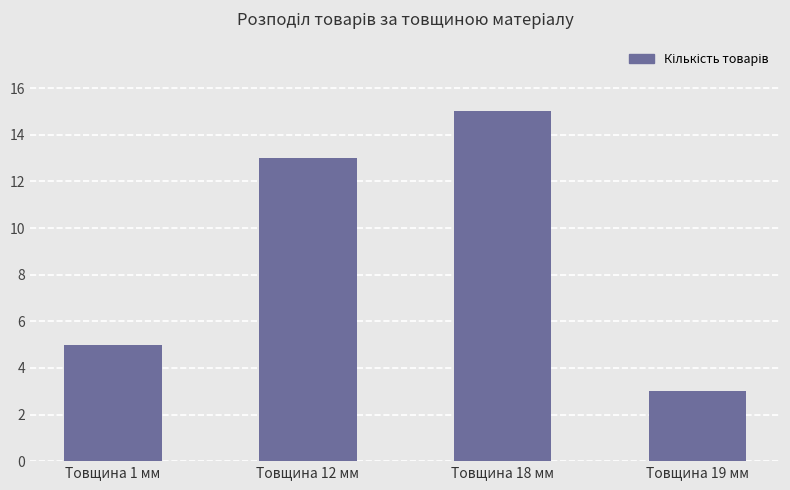

Reading right to left, list all the values displayed in this chart.

3	15	13	5